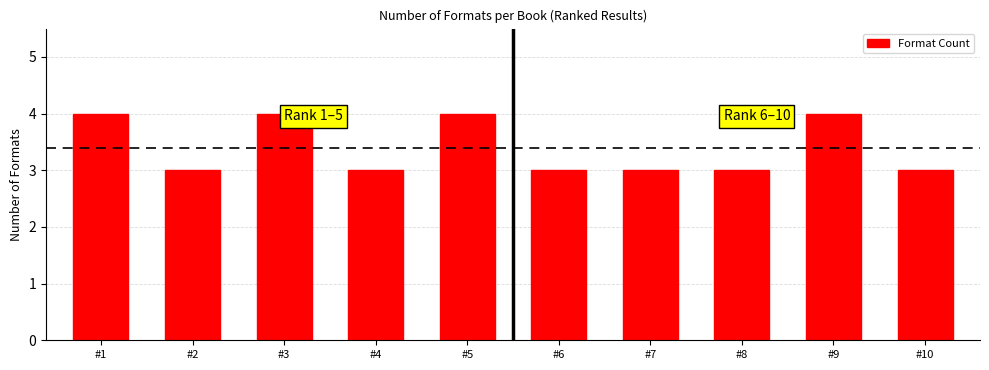

Reading right to left, transcribe all the data shown in this chart.

3	4	3	3	3	4	3	4	3	4